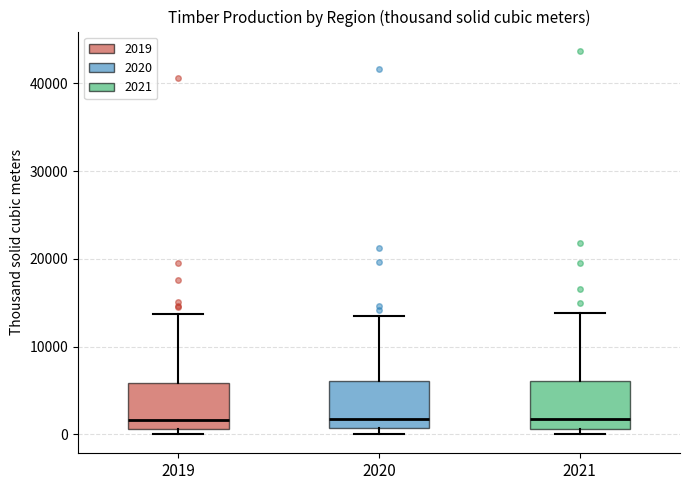

Reading left to right, transcribe this box plot: for each box, give where its median line is, the range the box spans, and where its two whiskers end, as read against the y-axis. The values are not printed on the chart, so give them approximately, as read against the axis.

2019: median 2000, box 1000 to 6000, whiskers 0 to 14000
2020: median 2000, box 1000 to 6000, whiskers 0 to 14000
2021: median 2000, box 1000 to 6000, whiskers 0 to 14000